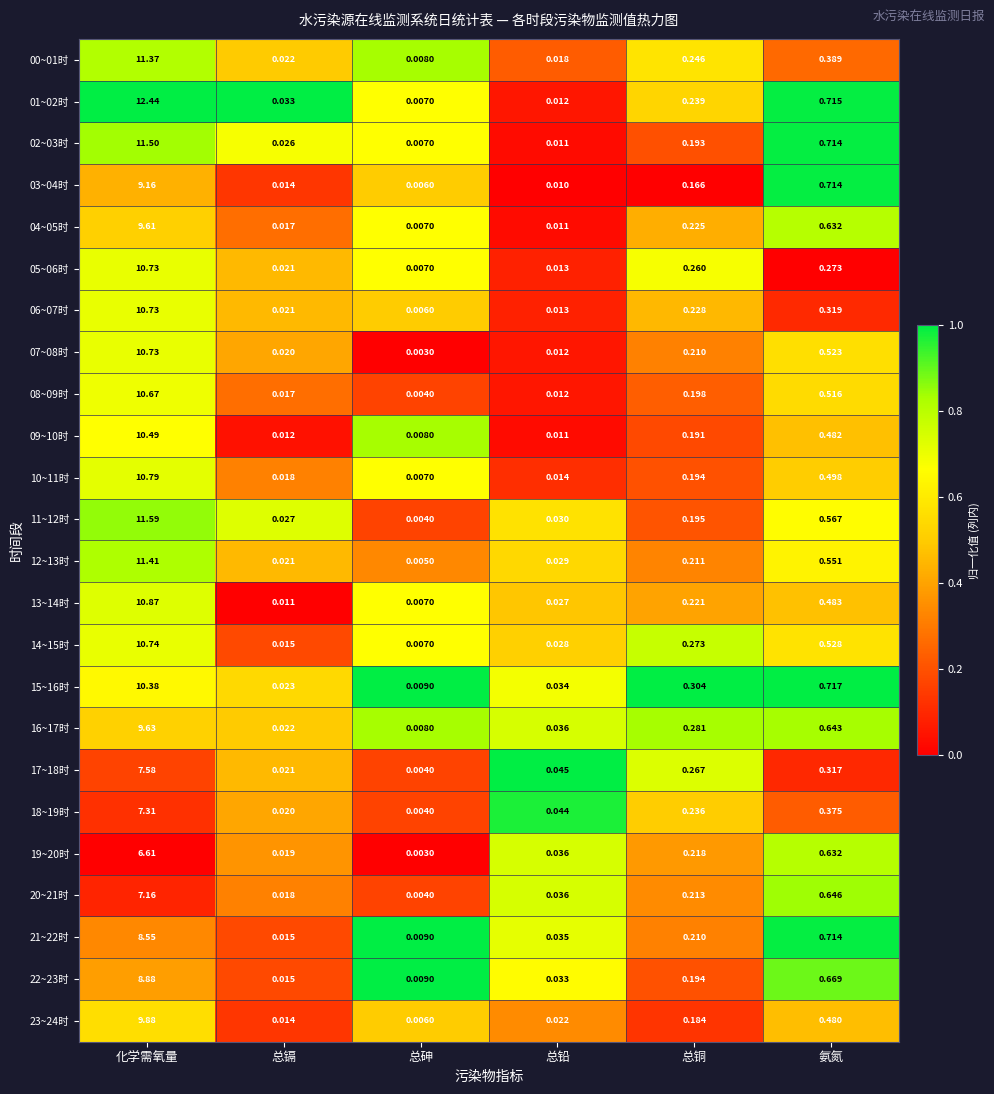

Rank the categories by 04~05时 value from lowest to highest.

总砷, 总铅, 总镉, 总铜, 氨氮, 化学需氧量